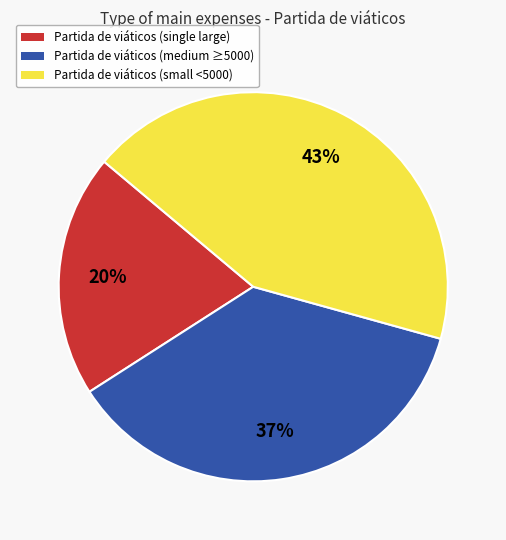

Is there any slice that represents more than half of the pie?

No